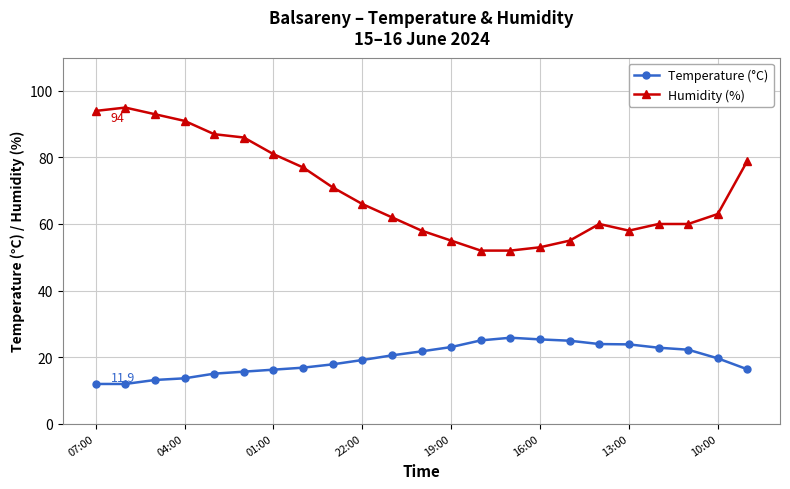

What is the value of the Humidity (%) point at the 22nd from the left?

63.0